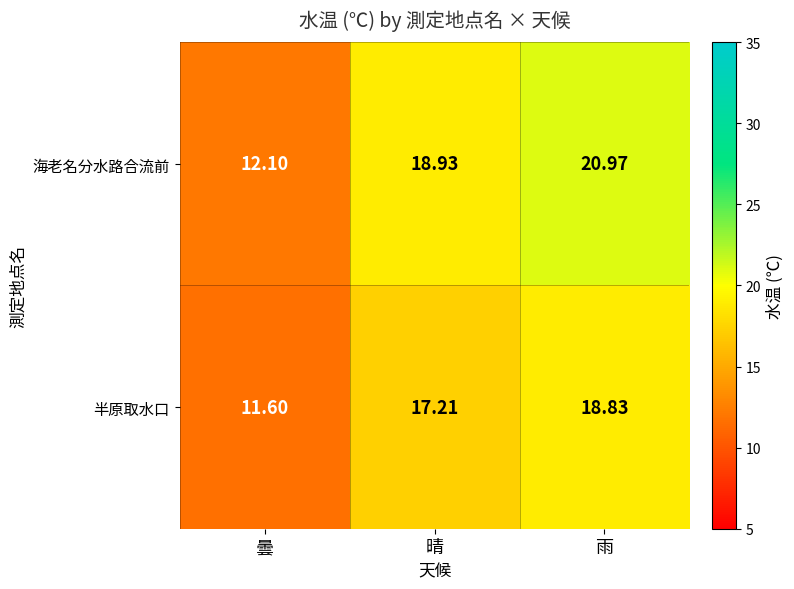

Rank the series by their average value, from highest to lowest.

海老名分水路合流前, 半原取水口